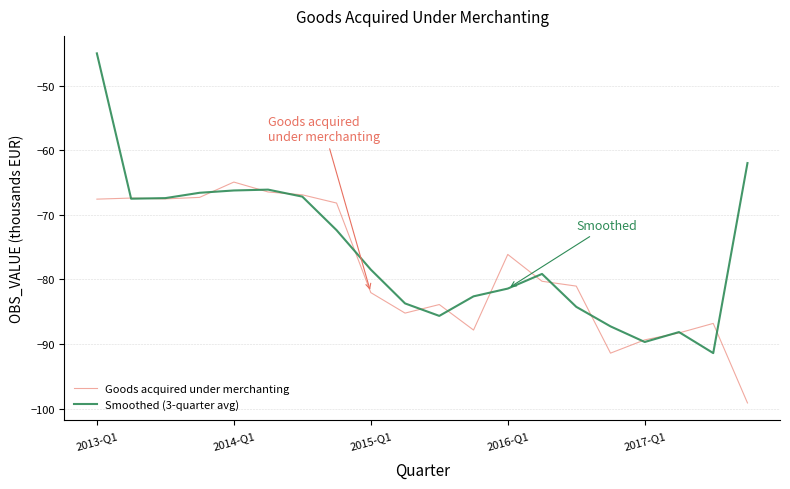

List the series in order of their overall mean, lowest first.

Goods acquired under merchanting, Smoothed (3-quarter avg)